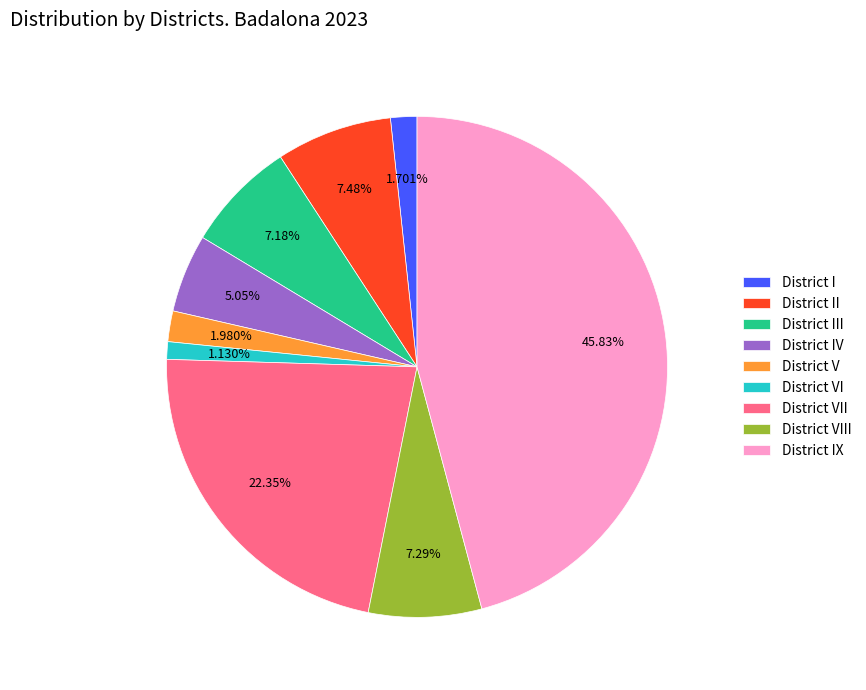

What percentage is the District I slice, to the nearest percent?

2%